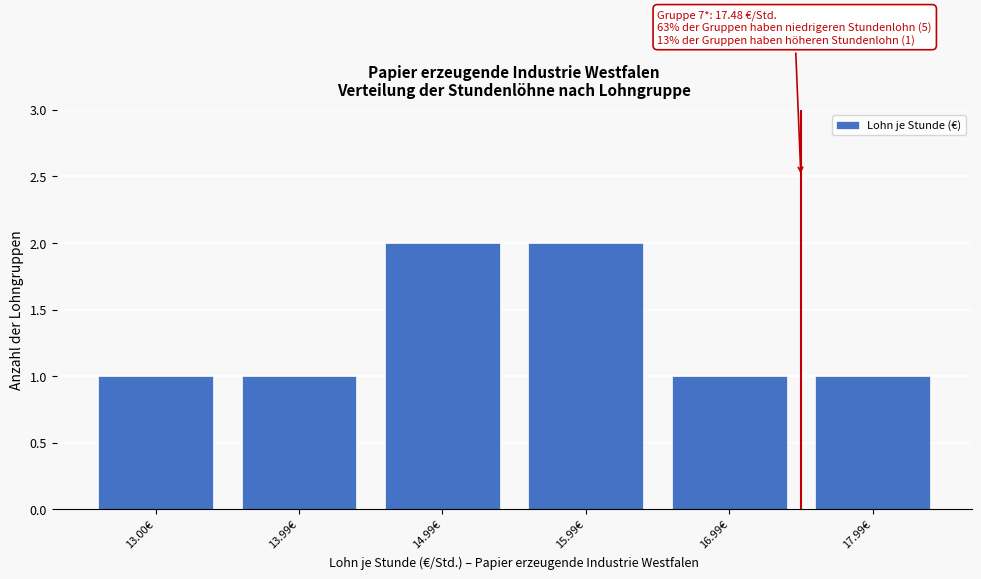

Reading right to left, what are all the values shown in this chart?

1	1	2	2	1	1